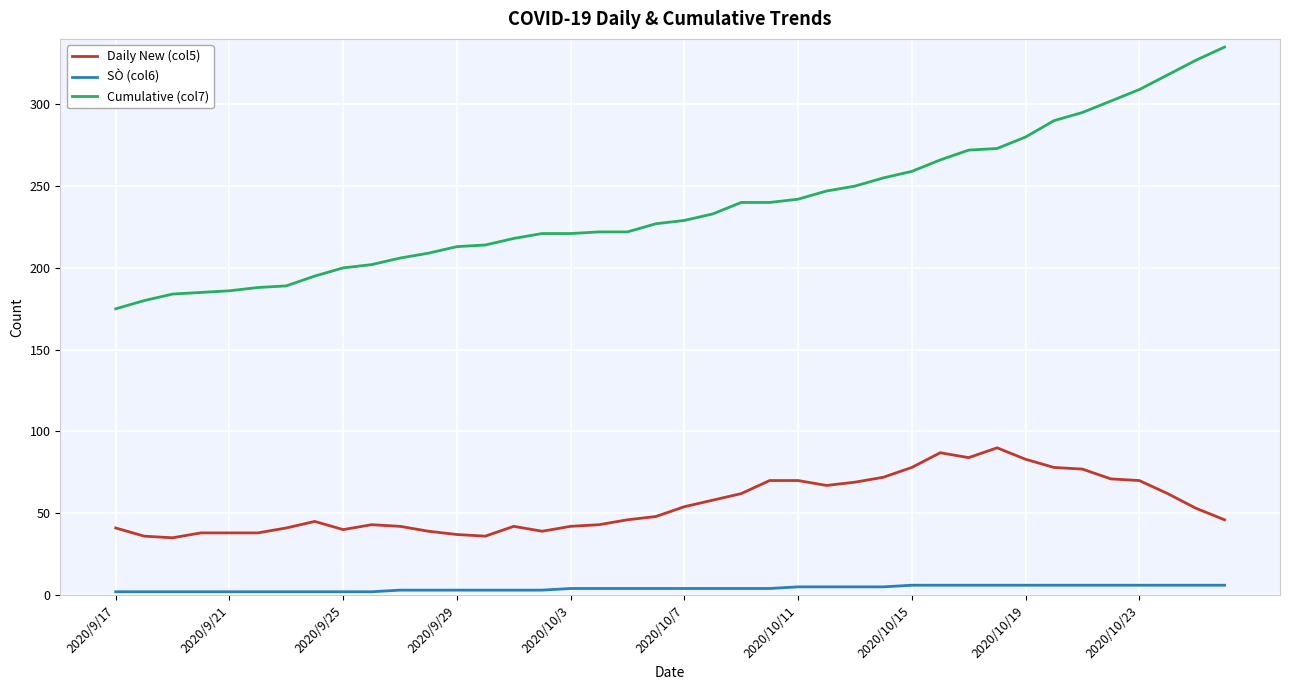

How many categories are shown in the chart?

40